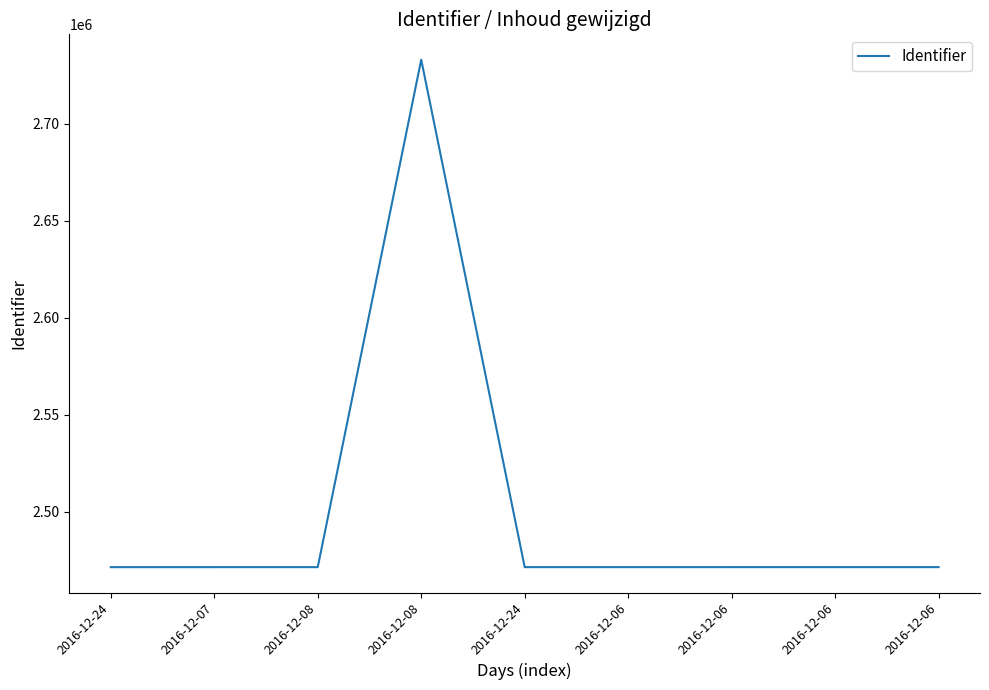

What is the label of the 8th point from the right?

2016-12-07